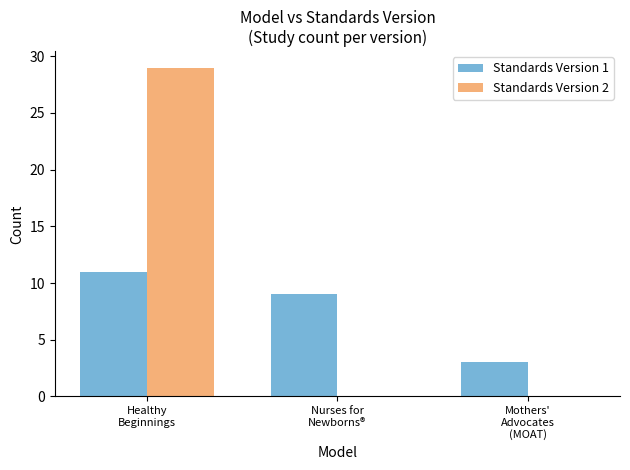

What is the maximum value for Standards Version 1?

11